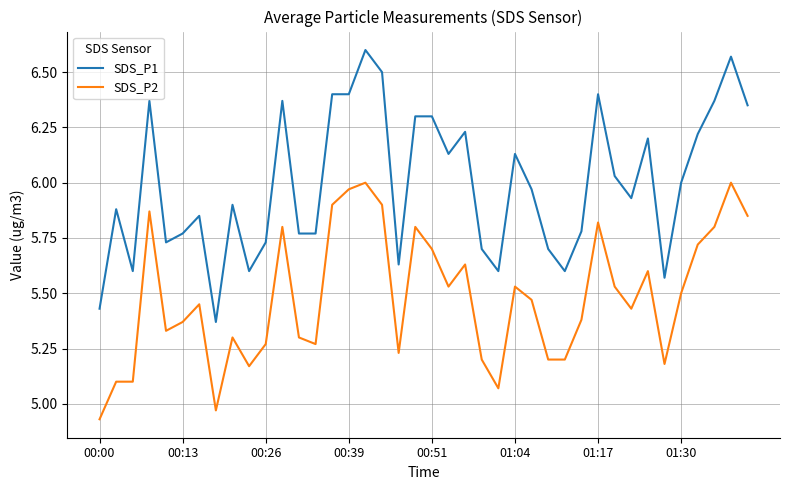

True or false: SDS_P1 and SDS_P2 intersect in this chart.

False